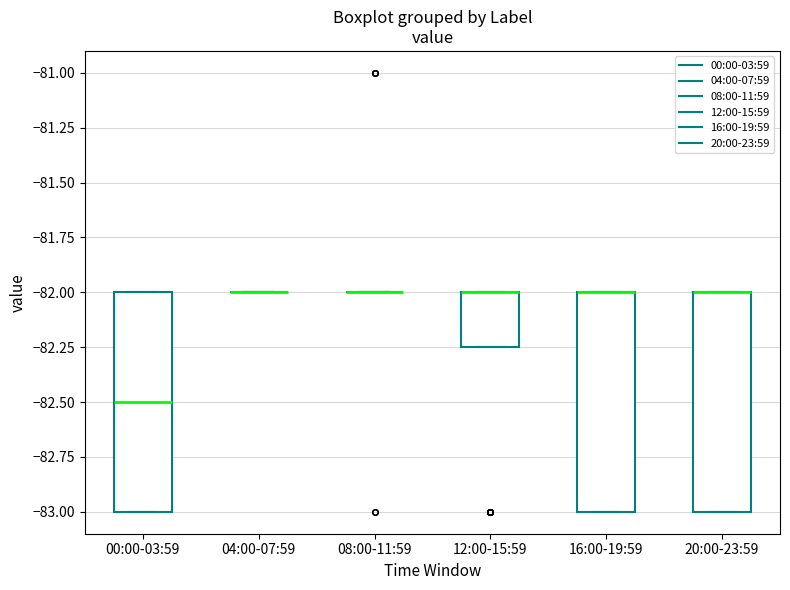

Reading left to right, transcribe this box plot: for each box, give where its median line is, the range the box spans, and where its two whiskers end, as read against the y-axis. The values are not printed on the chart, so give them approximately, as read against the axis.

00:00-03:59: median -82.50, box -83.00 to -82.00, whiskers -83.00 to -82.00
04:00-07:59: box collapsed to a line at -82.00, whiskers -82.00 to -82.00
08:00-11:59: box collapsed to a line at -82.00, whiskers -82.00 to -82.00
12:00-15:59: median -82.00 (drawn on the box's upper edge), box -82.25 to -82.00, whiskers -82.25 to -82.00
16:00-19:59: median -82.00 (drawn on the box's upper edge), box -83.00 to -82.00, whiskers -83.00 to -82.00
20:00-23:59: median -82.00 (drawn on the box's upper edge), box -83.00 to -82.00, whiskers -83.00 to -82.00